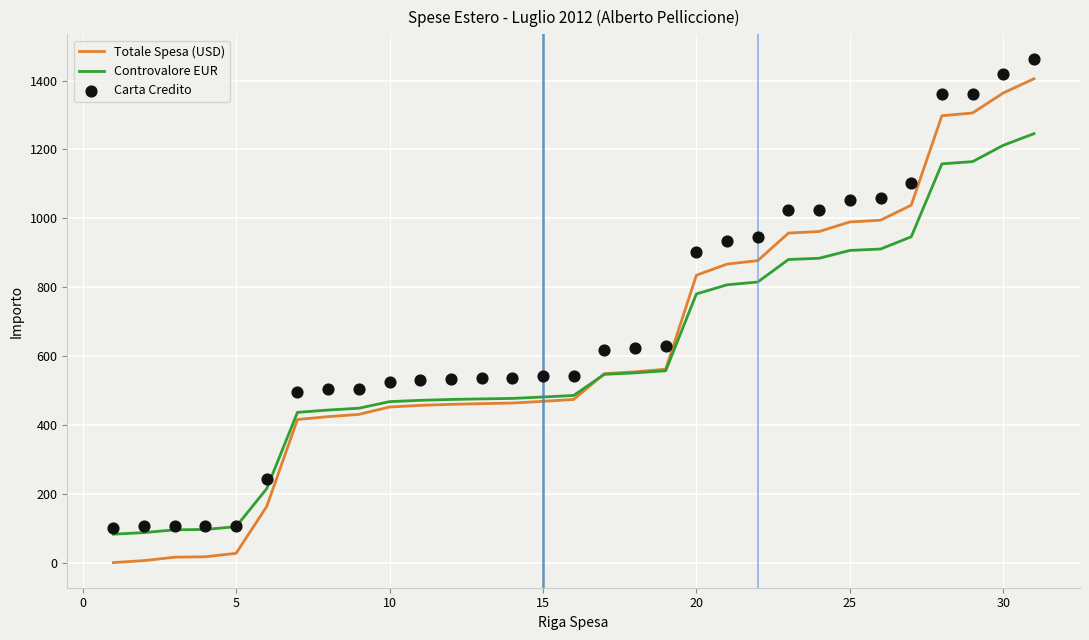

Which series has the largest total across all categories?

Carta Credito